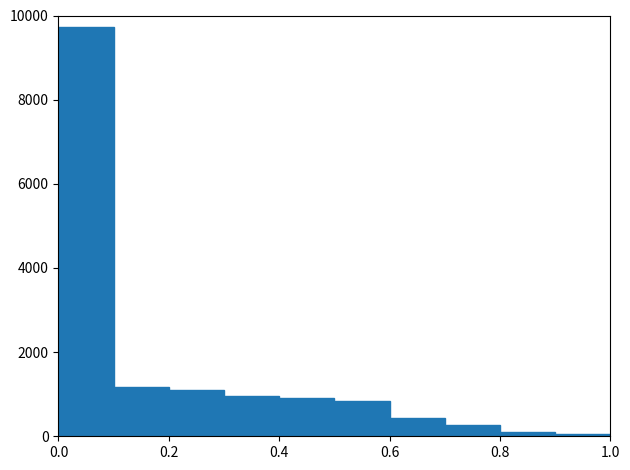

Which range on the x-axis has the tallest bar?

0.0 to 0.1